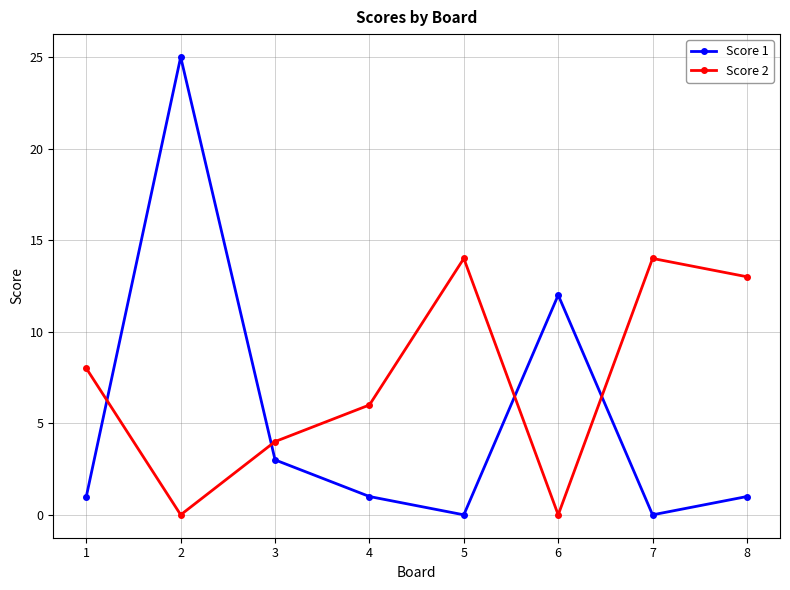

Reading left to right, what are all the values shown in this chart?

Score 1: 1=1	2=25	3=3	4=1	5=0	6=12	7=0	8=1
Score 2: 1=8	2=0	3=4	4=6	5=14	6=0	7=14	8=13